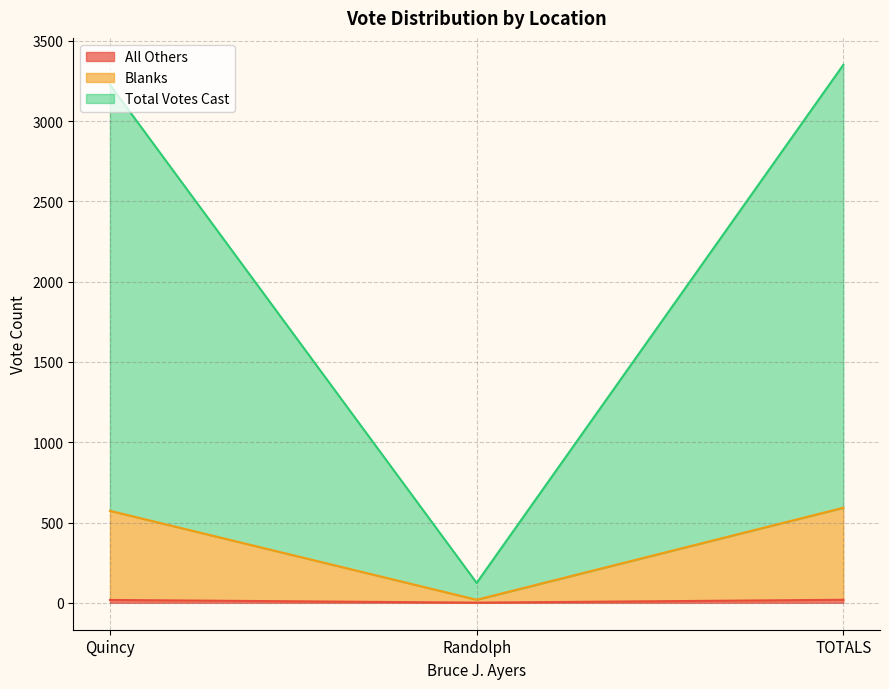

What is the spread (max minus min) of values at Randolph?

123